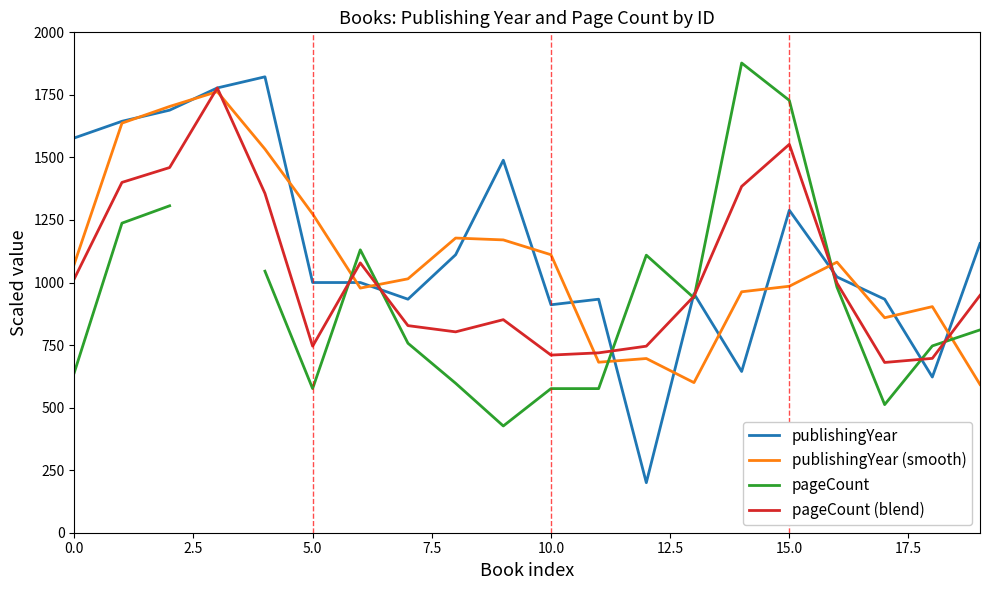

True or false: pageCount has more than 1 interior local peaks.

True